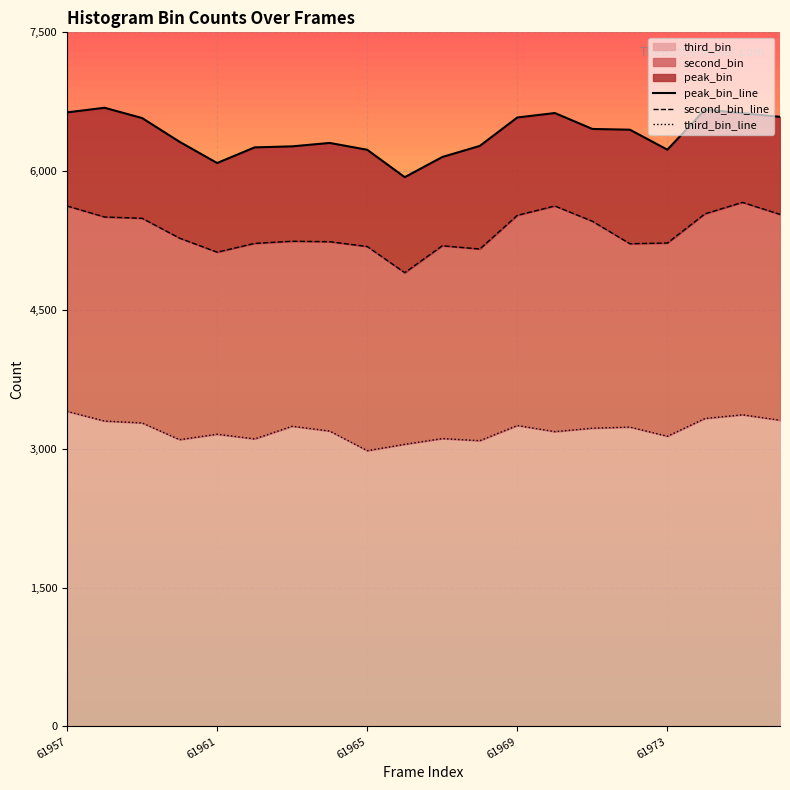

The third_bin series shows 3136 at 61973. True or false?

True